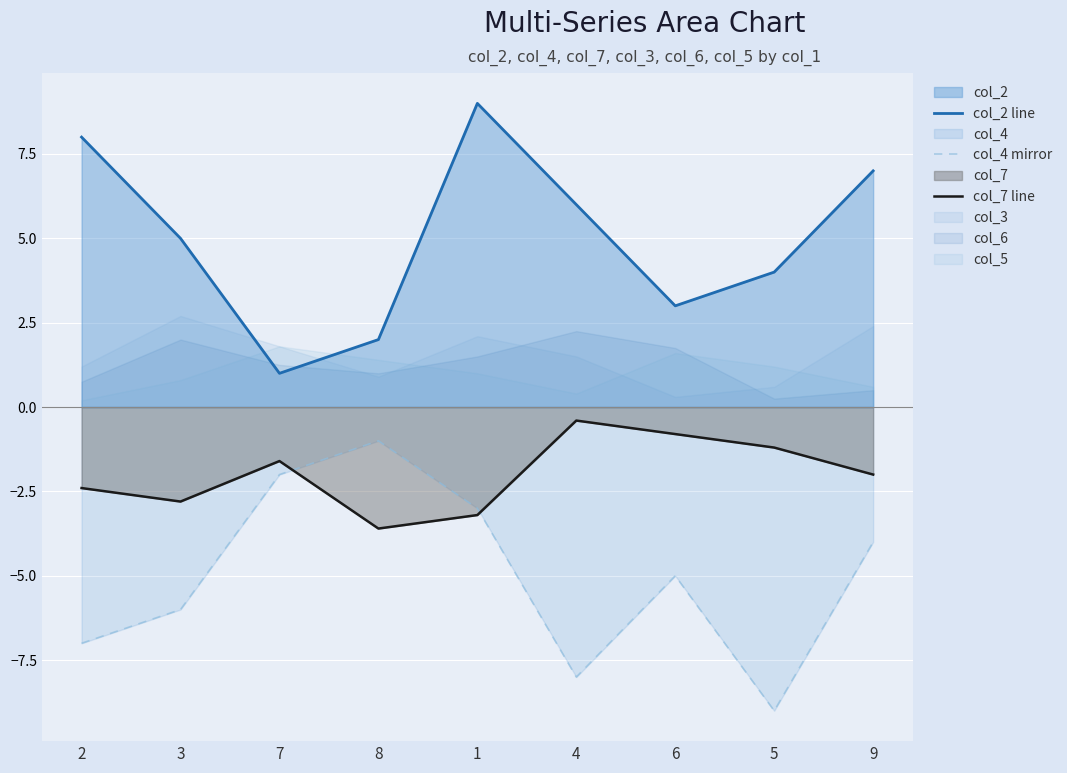

Where does the col_7 line series first go above -2?

7